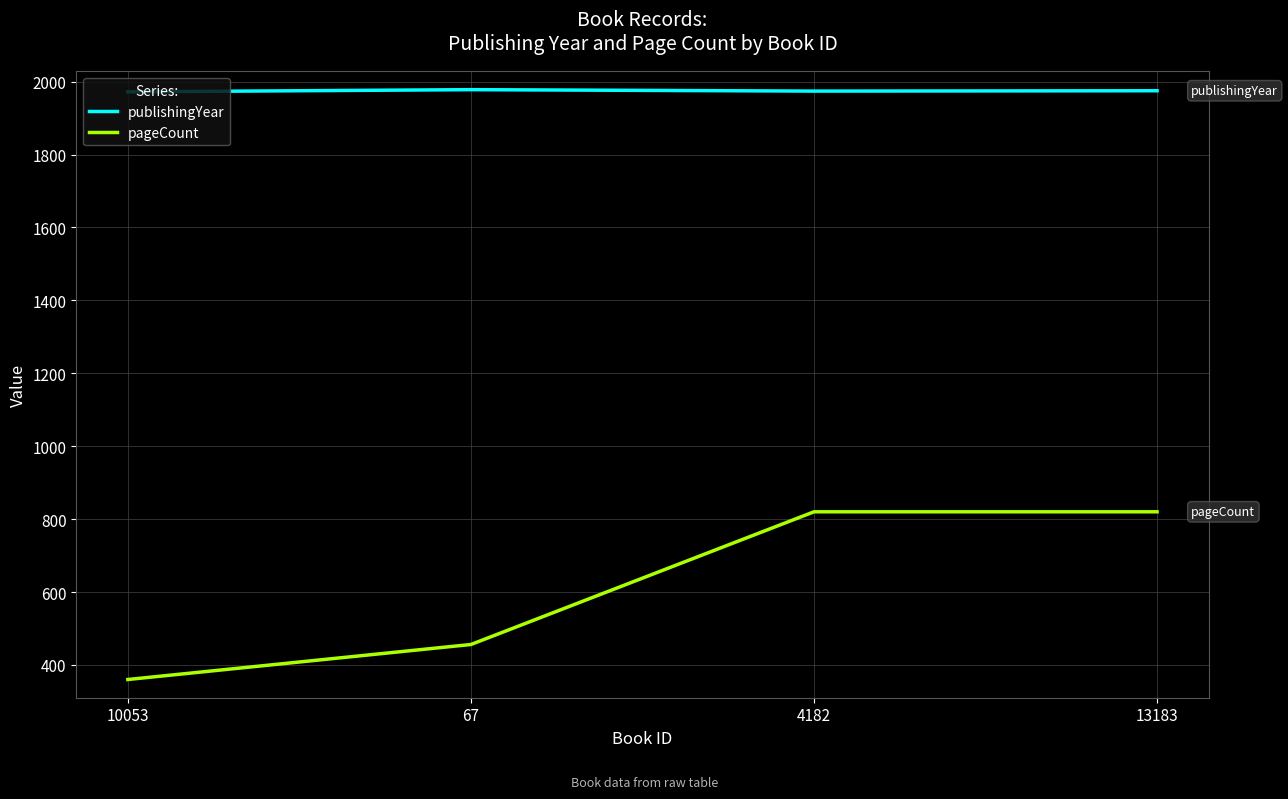

At which label is pageCount closest to 590?

67